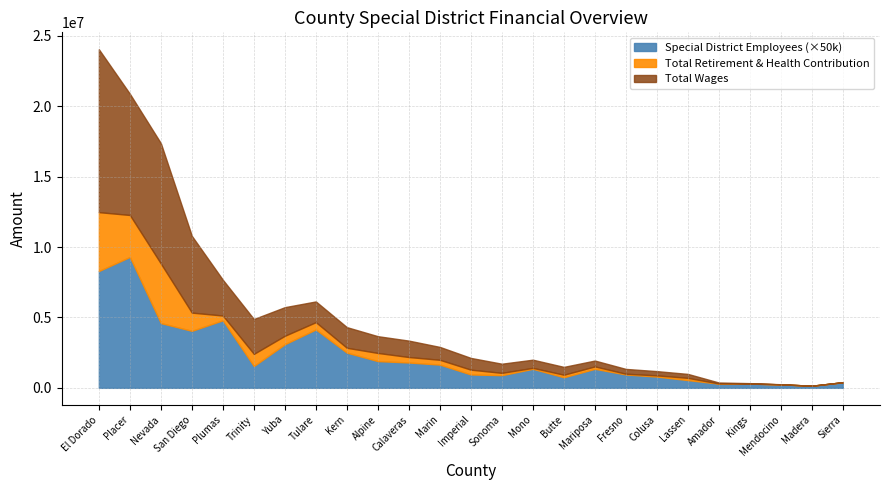

At which category is the sum across all series the highest?

El Dorado